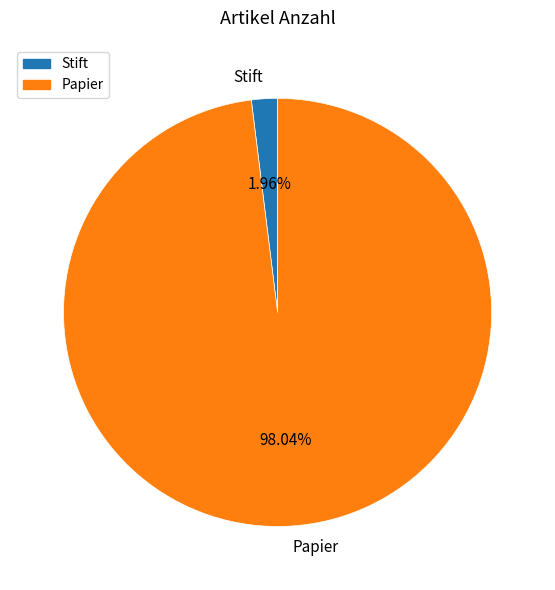

Do Papier and Stift together represent more than half of the pie?

Yes